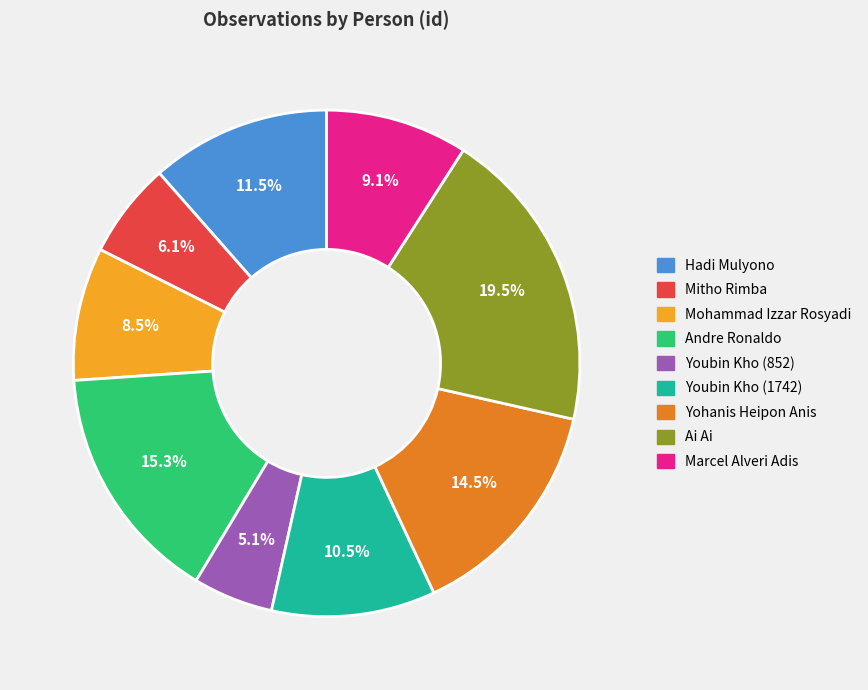

What is the ratio of the value at Mitho Rimba to the value at Ai Ai?

0.3